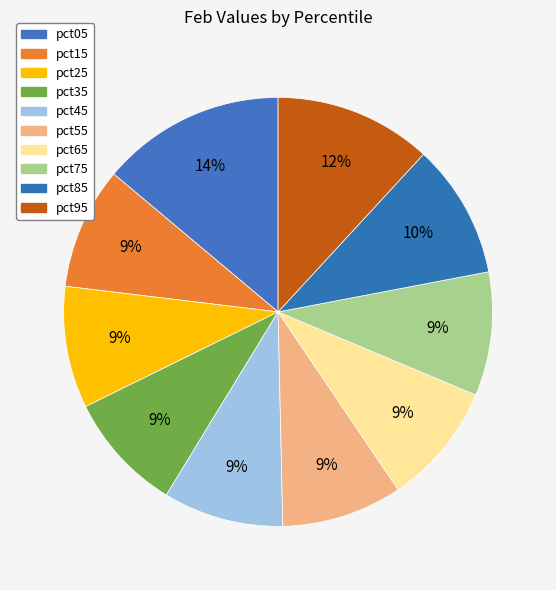

Count the number of slices in the pie.

10